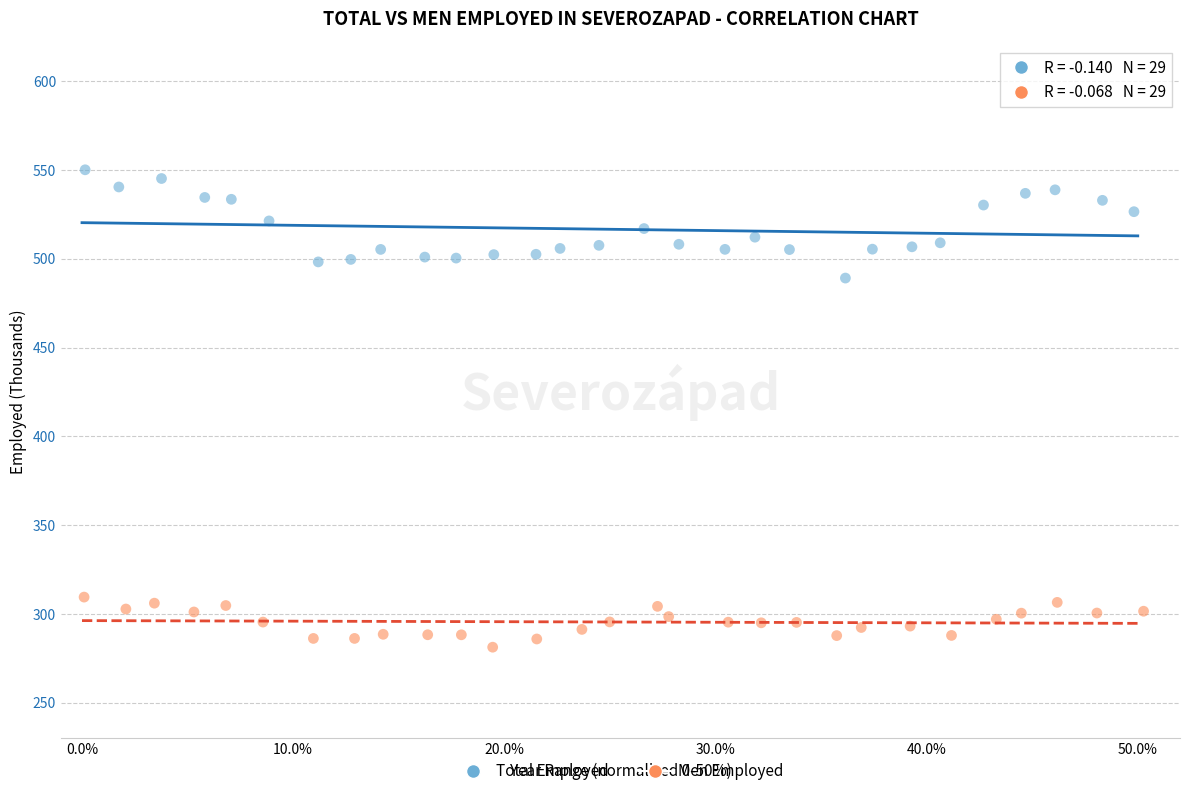

Which series has the widest spread of Y values?

Total Employed